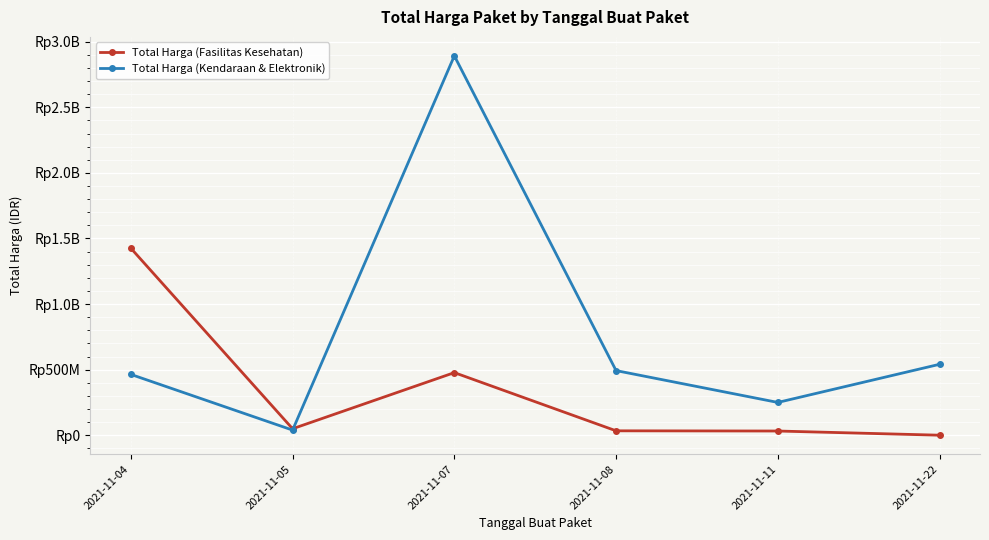

Reading left to right, what are all the values shown in this chart?

Total Harga (Fasilitas Kesehatan): 1425867900	49730040	477600000	34000000	32441200	577875
Total Harga (Kendaraan & Elektronik): 464002100	39440000	2892122000	493000000	250350000	541071000